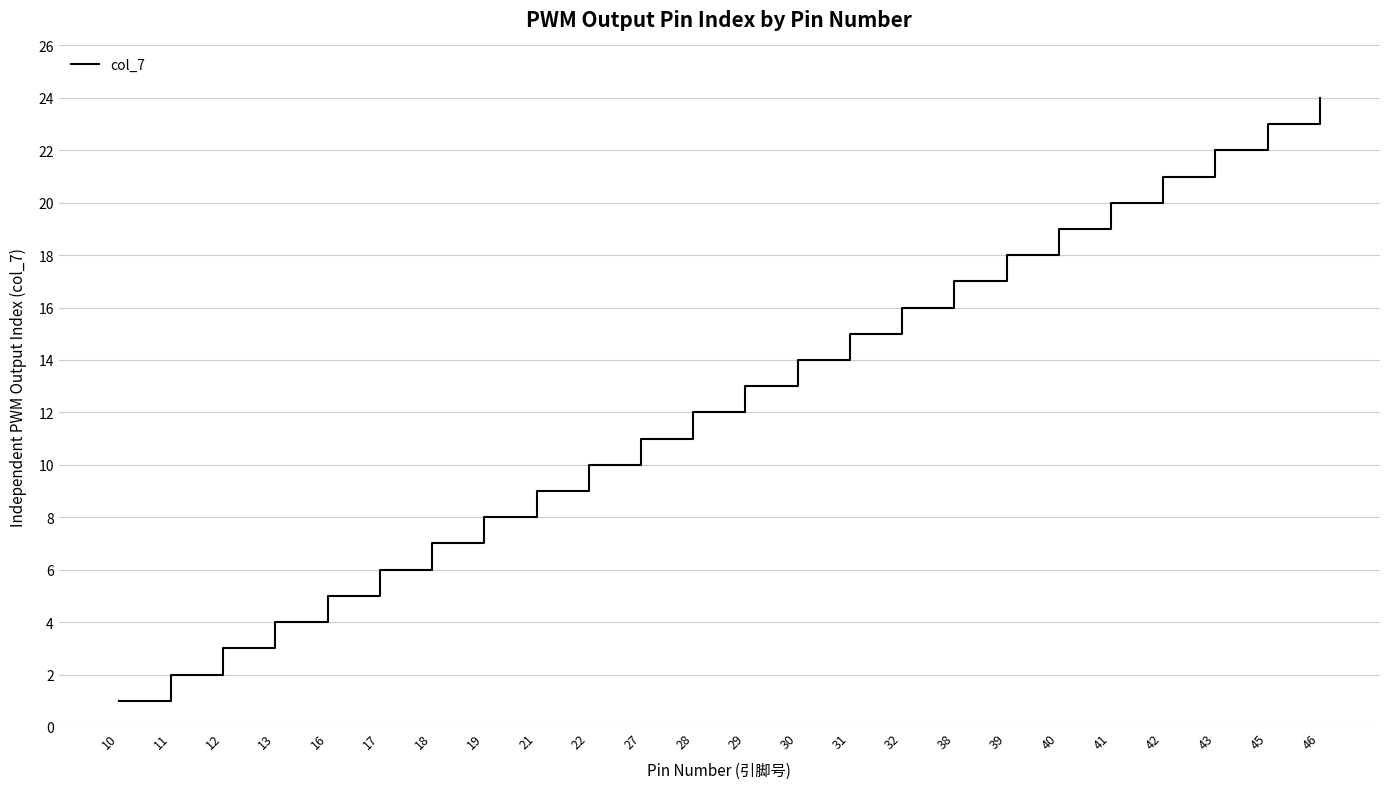

What is the difference between the values at 13 and 46?

20